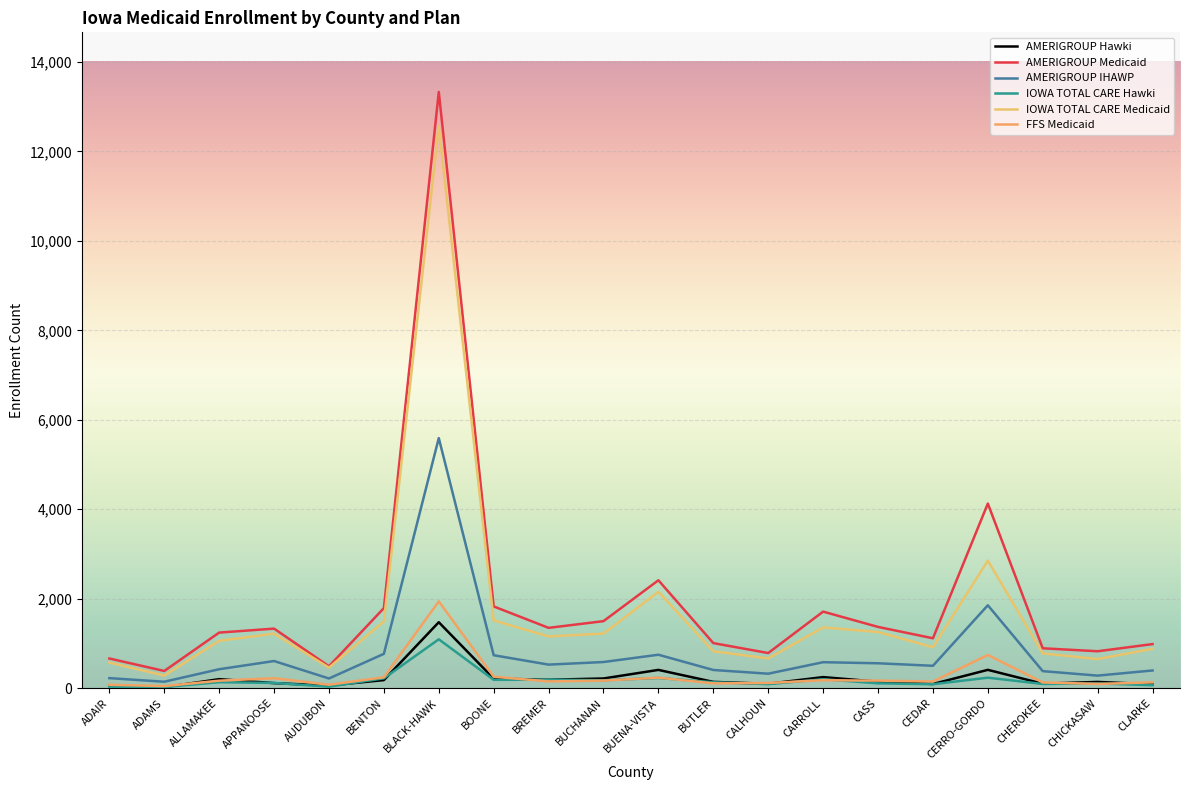

What position from the left is CHICKASAW?

19